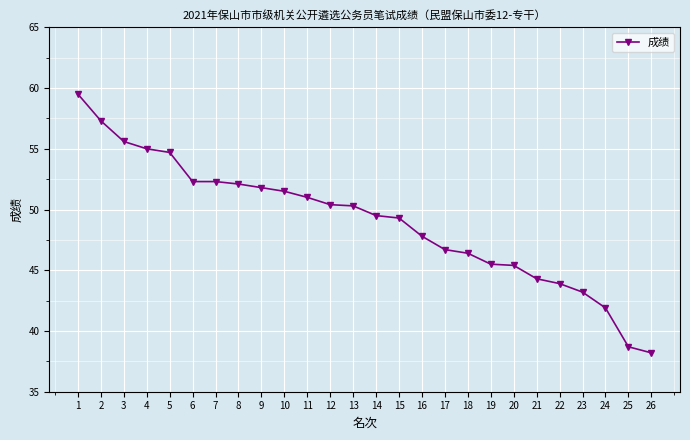

What is the difference between the values at 15 and 5?

5.4